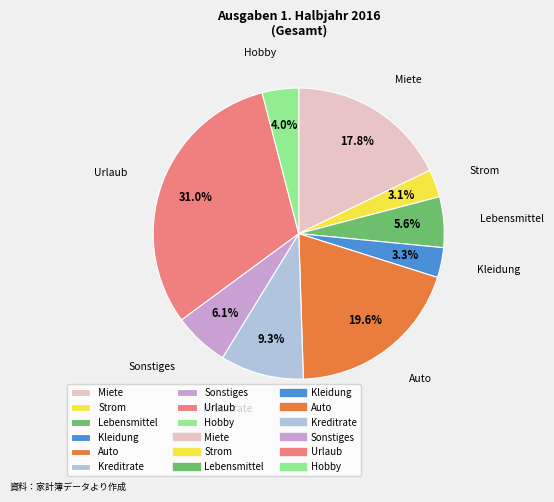

How many slices are in this pie chart?

9